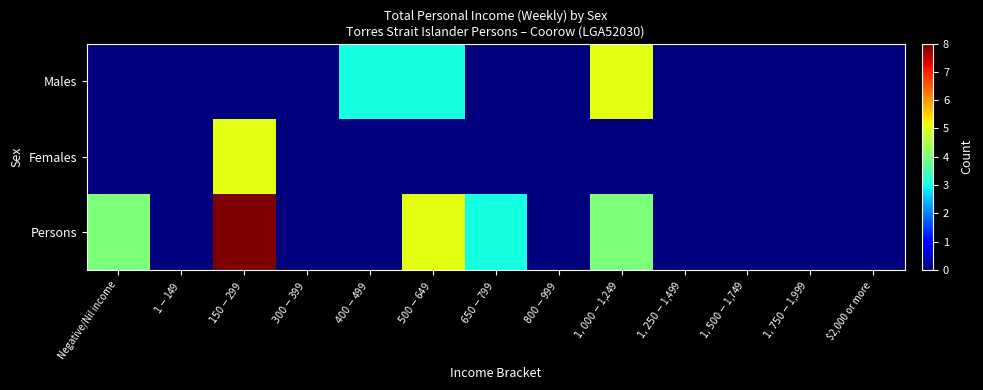

What is the maximum value shown in the chart?

8